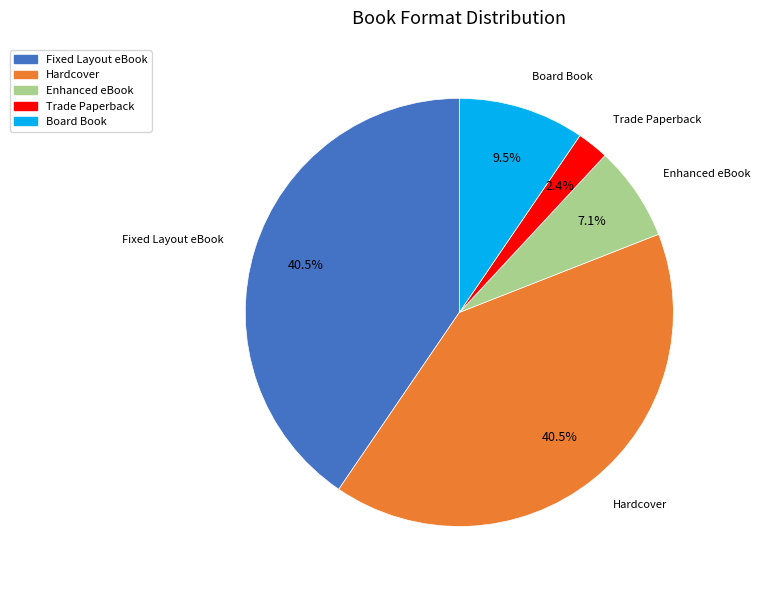

Is Fixed Layout eBook the majority of the pie?

No